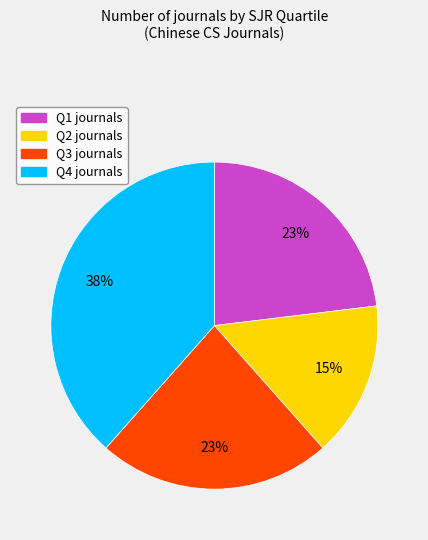

Does any single category account for the majority?

No